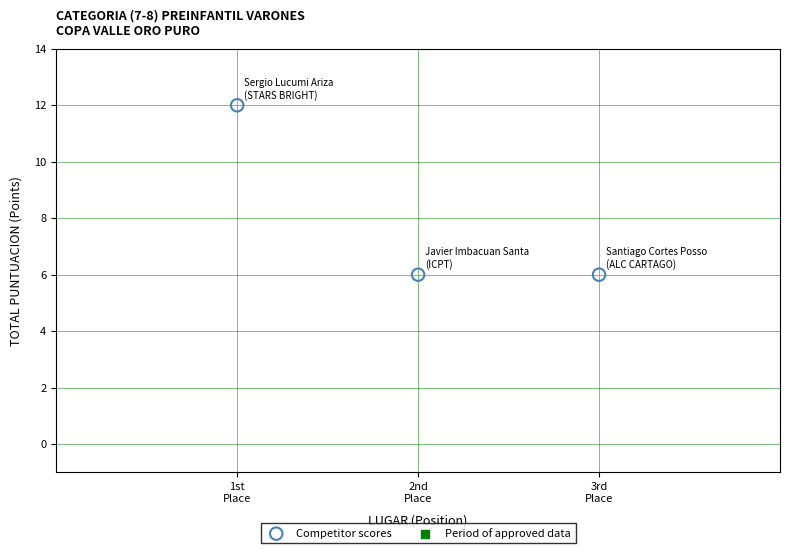

What is the range of Y values (max minus min)?

6